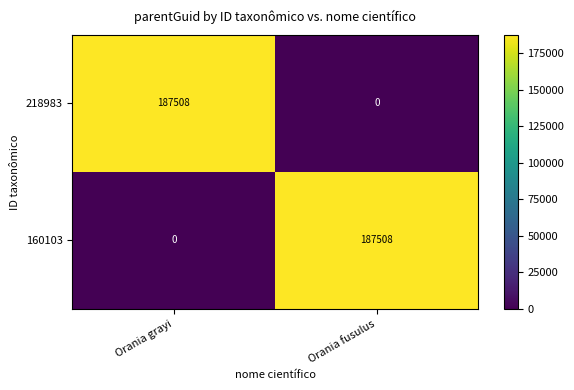

What is the total value across all series at Orania fusulus?

187508